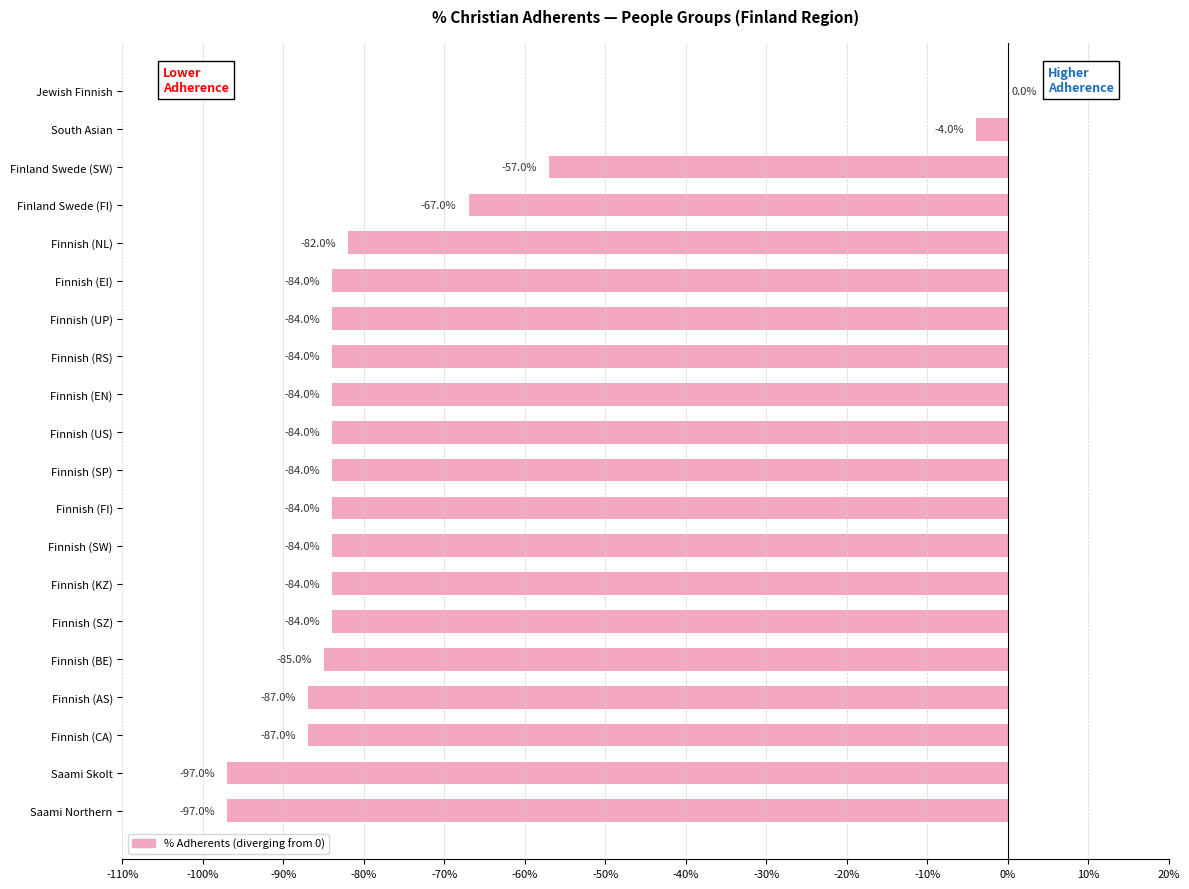

Which has a higher value, Saami Skolt or Finnish (AS)?

Finnish (AS)